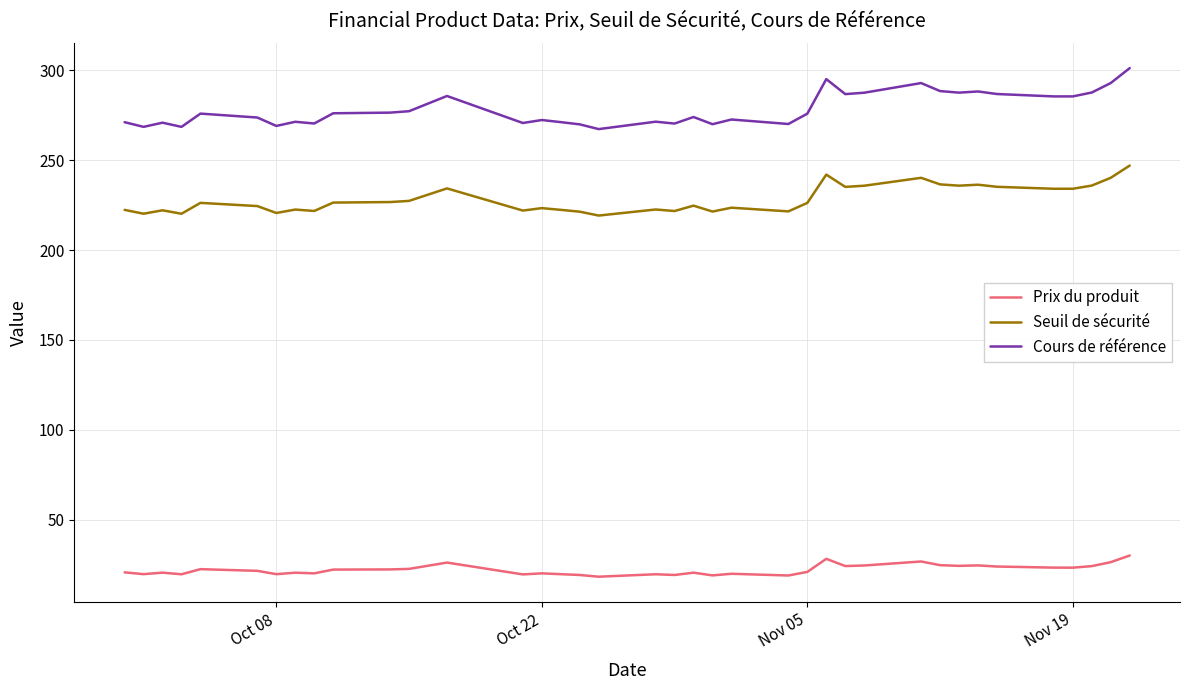

Which series has the largest range (max minus min)?

Cours de référence